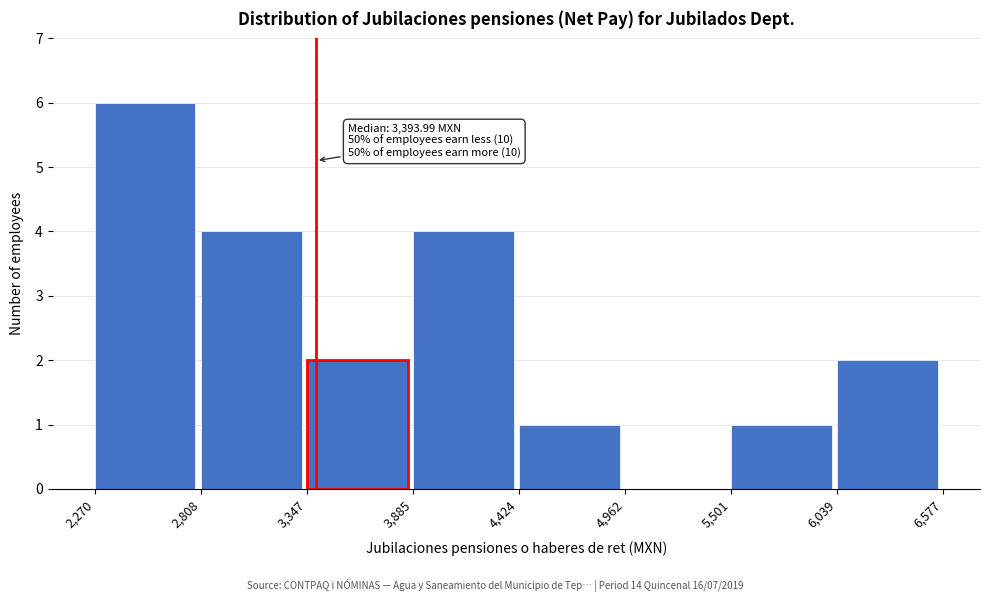

Over which range of the x-axis is the bar tallest?

2,270 to 2,808